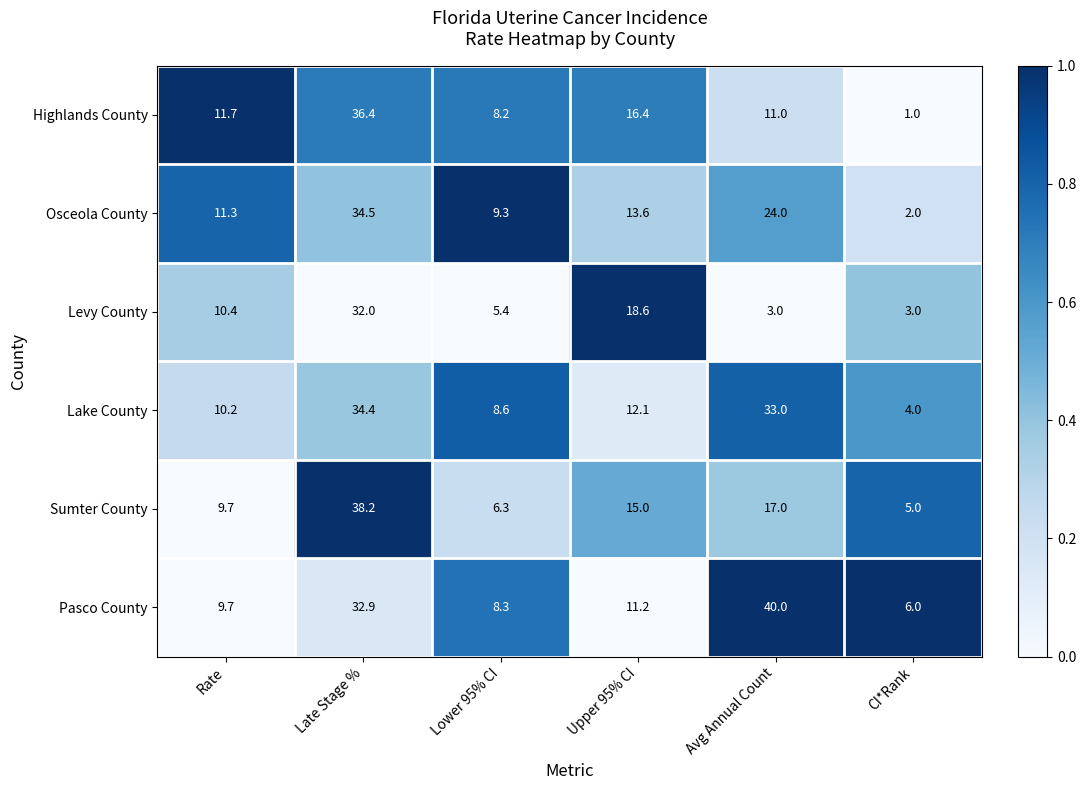

The Osceola County series shows 2.8 at CI*Rank. True or false?

False